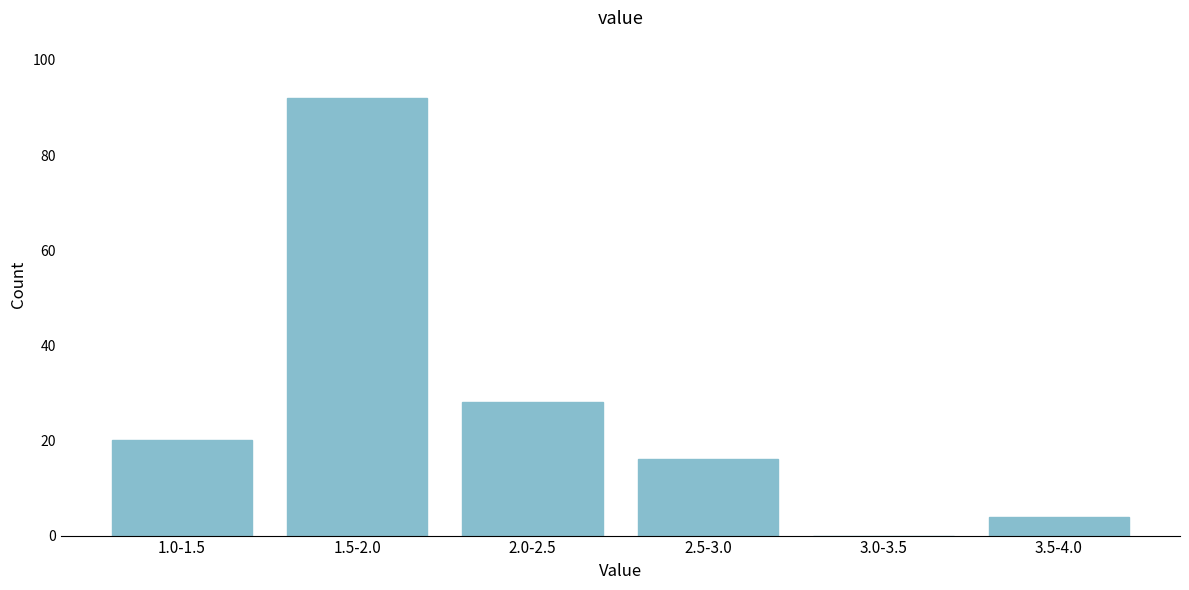

Reading left to right, extract all data points from this chart.

1.0-1.5=20	1.5-2.0=92	2.0-2.5=28	2.5-3.0=16	3.0-3.5=0	3.5-4.0=4